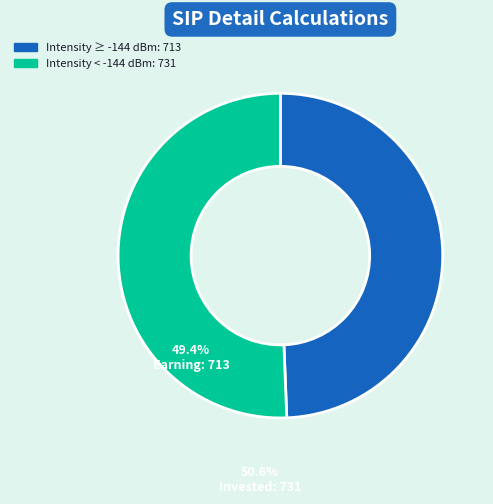

Is there a majority slice in this chart?

Yes